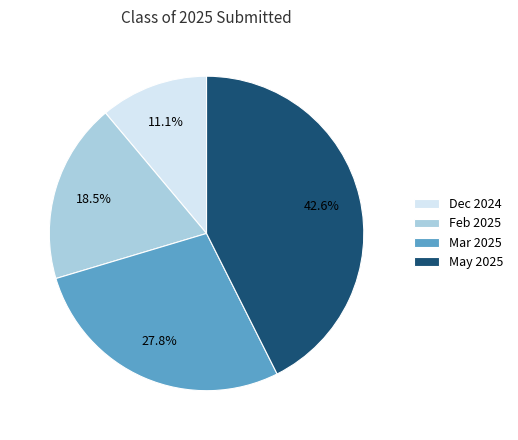

To the nearest percent, what is the average slice percentage?

25%